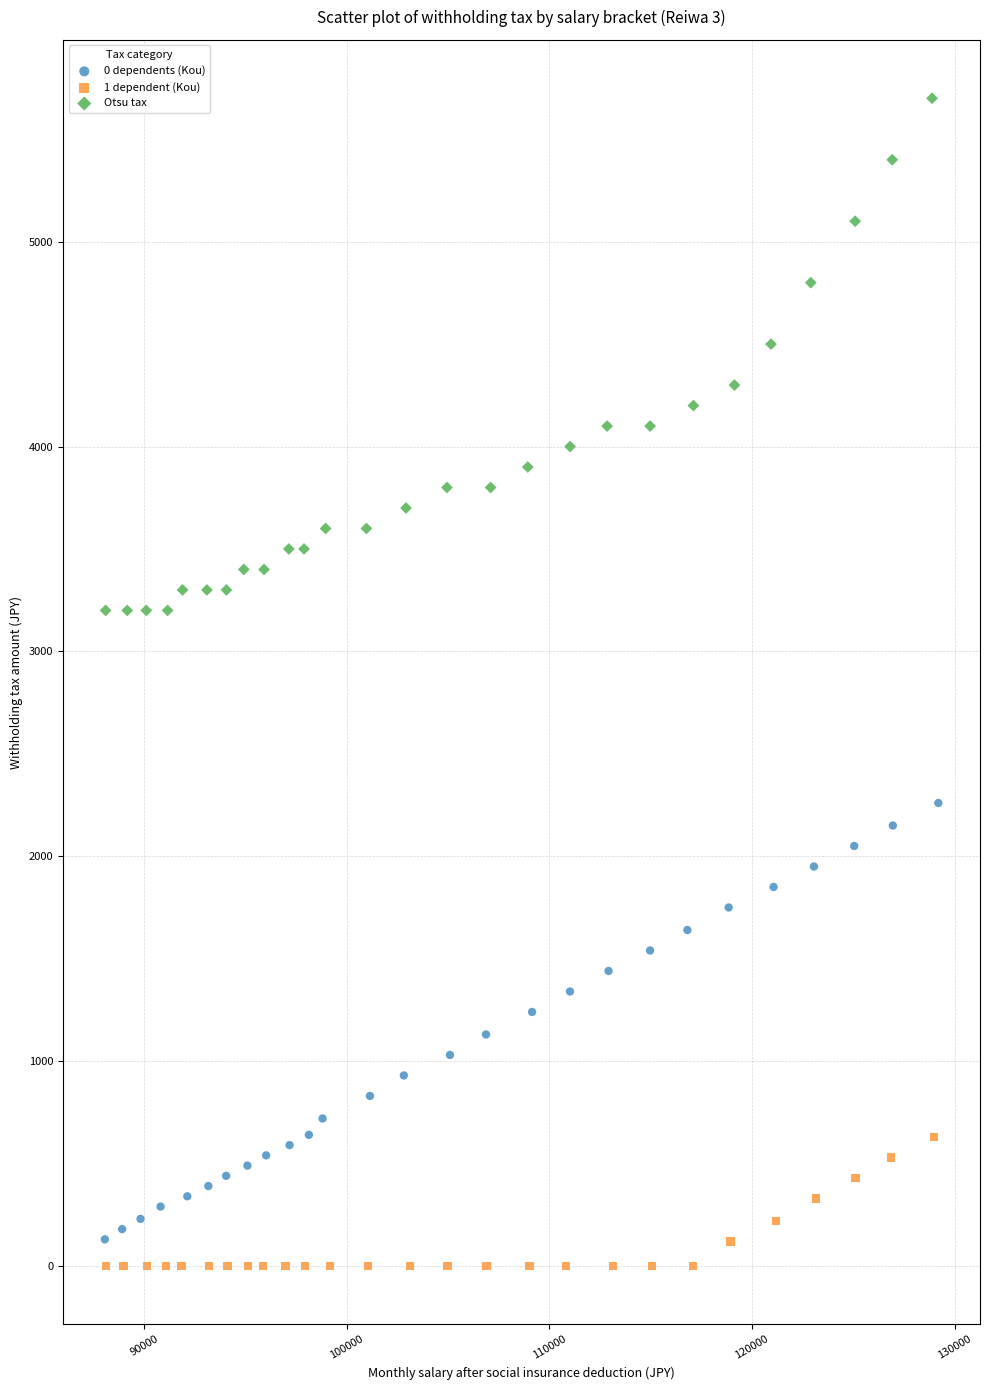

Which series has the largest Y range (max minus min)?

Otsu tax